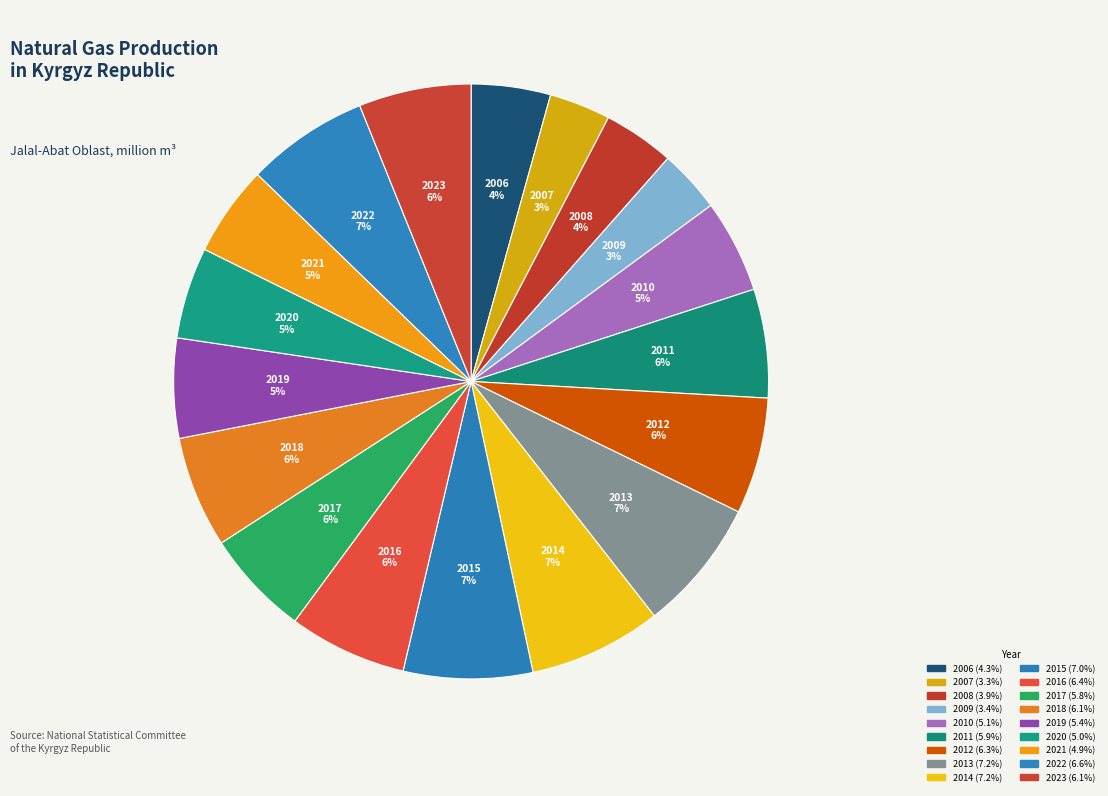

Count the number of slices in the pie.

18